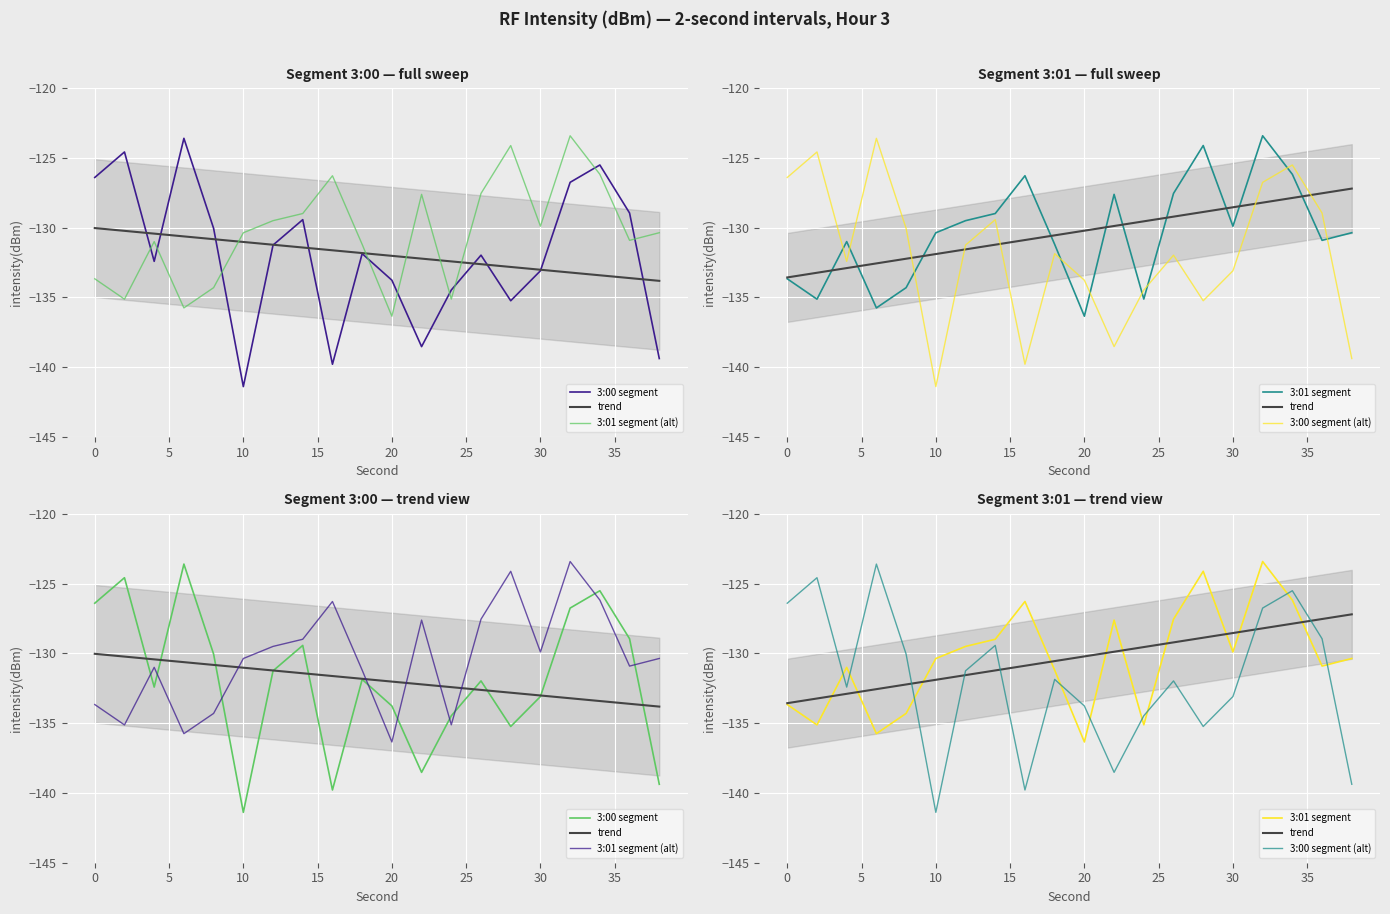

Rank the categories by 3:01 segment value from lowest to highest.

20, 6, 2, 24, 8, 0, 18, 4, 36, 10, 38, 30, 12, 14, 22, 26, 16, 34, 28, 32